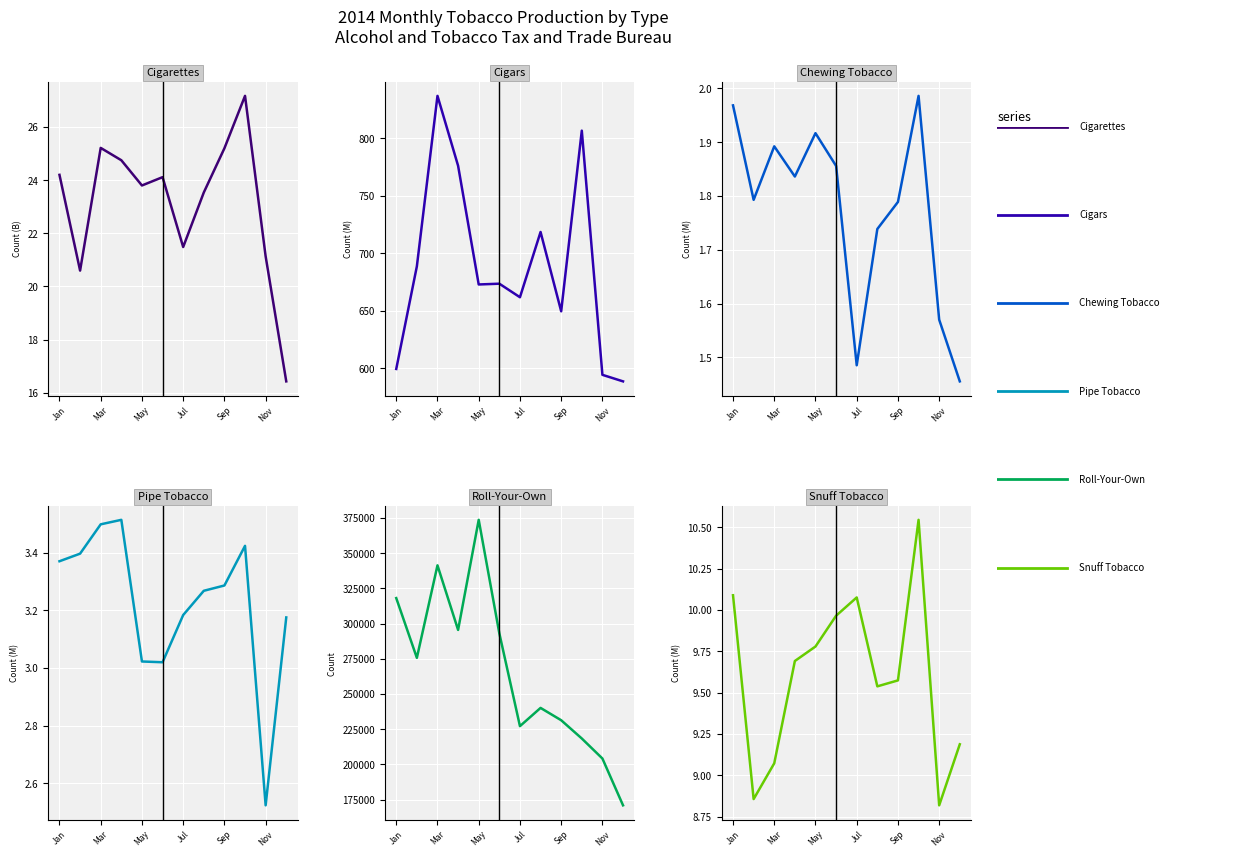

Is the value of Cigarettes at 7 greater than the value of Cigars at 10?

No